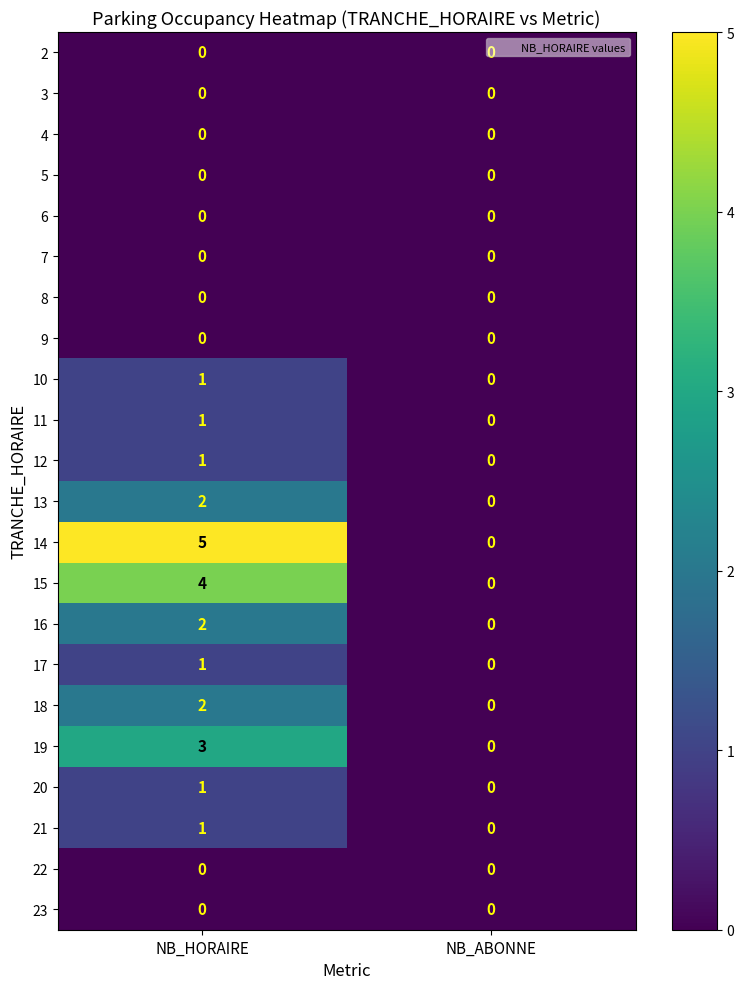

Count the number of categories in the chart.

2